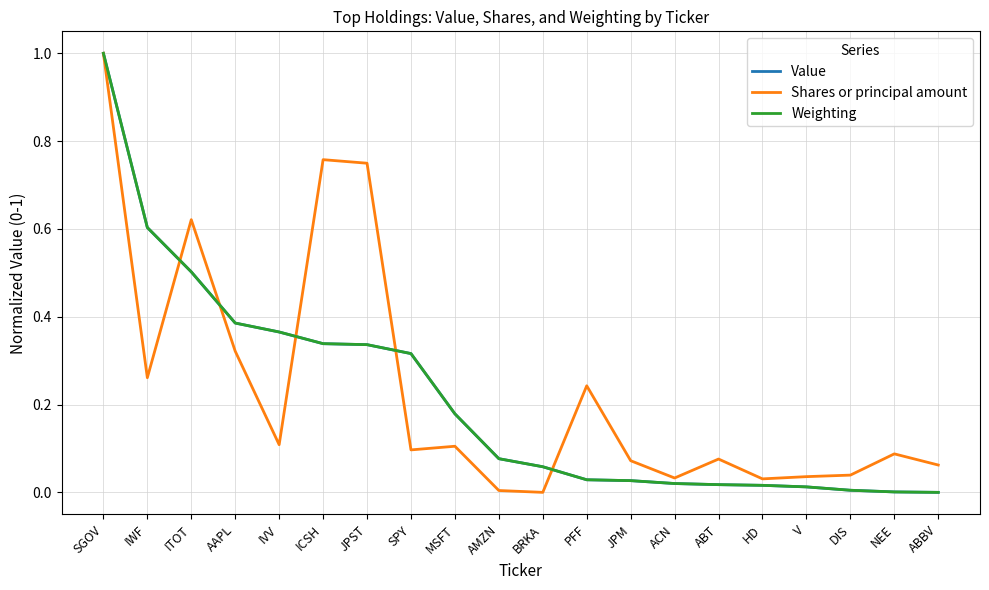

What are all the series names shown in the legend?

Value, Shares or principal amount, Weighting